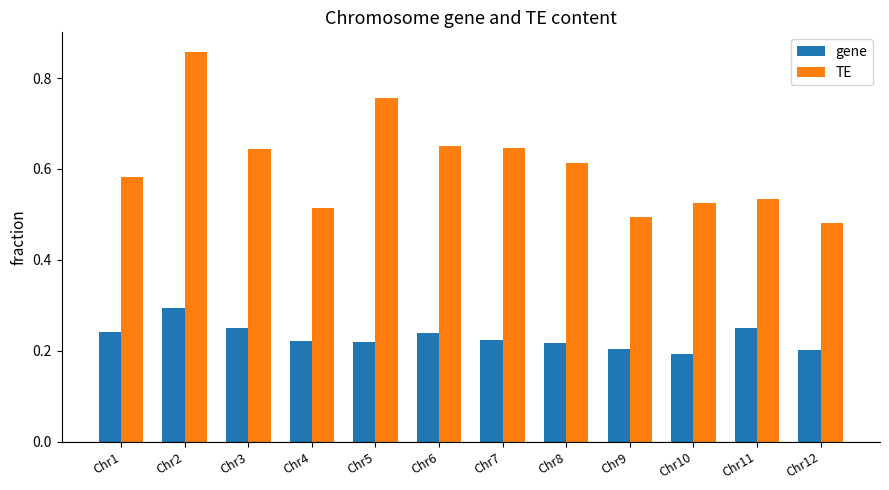

Count the gene values in the range 0 to 1.

12